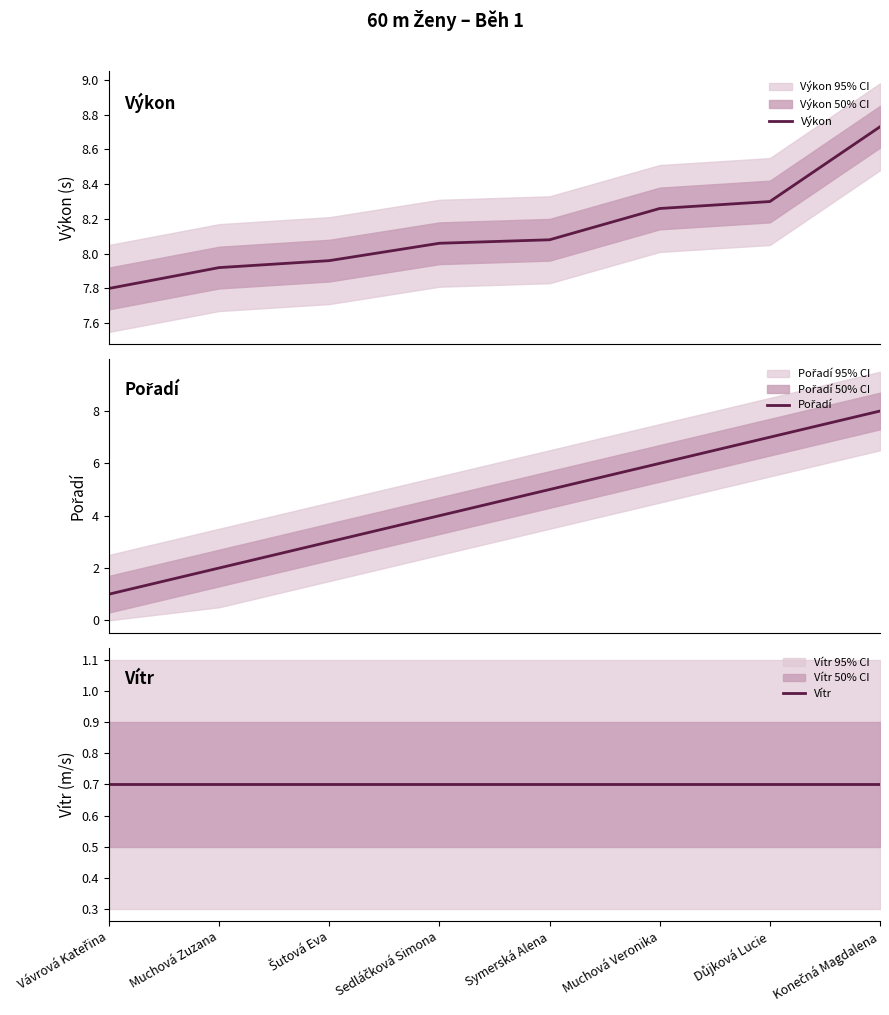

Is the value of Pořadí at Důjková Lucie greater than the value of Výkon at Vávrová Kateřina?

No